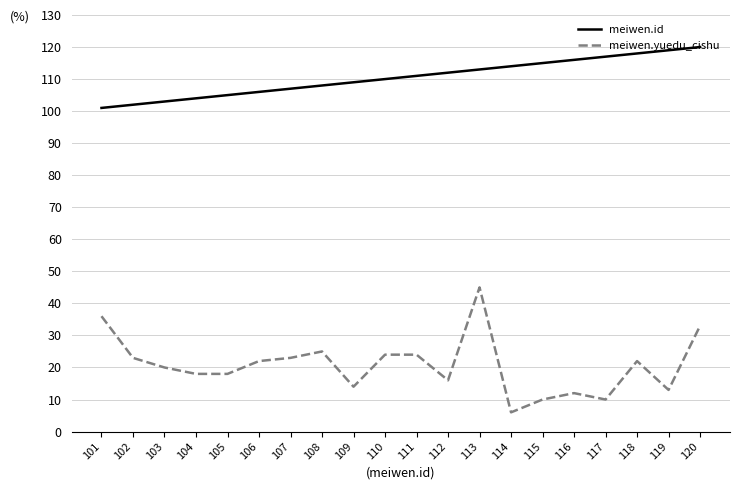

What value does the meiwen.yuedu_cishu series have at 120?

33